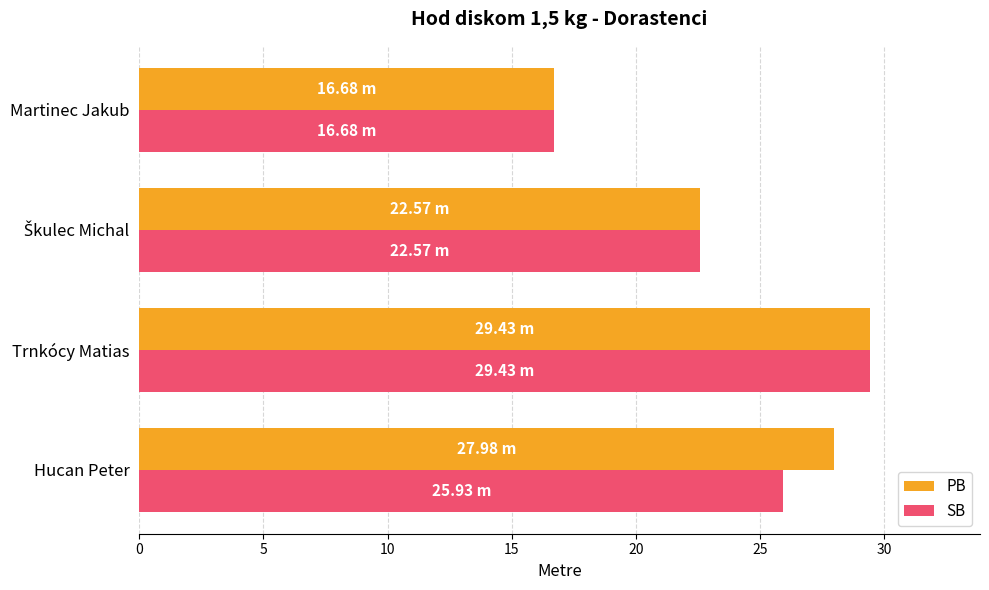

Between Hucan Peter and Trnkócy Matias, which series saw the biggest shift?

SB